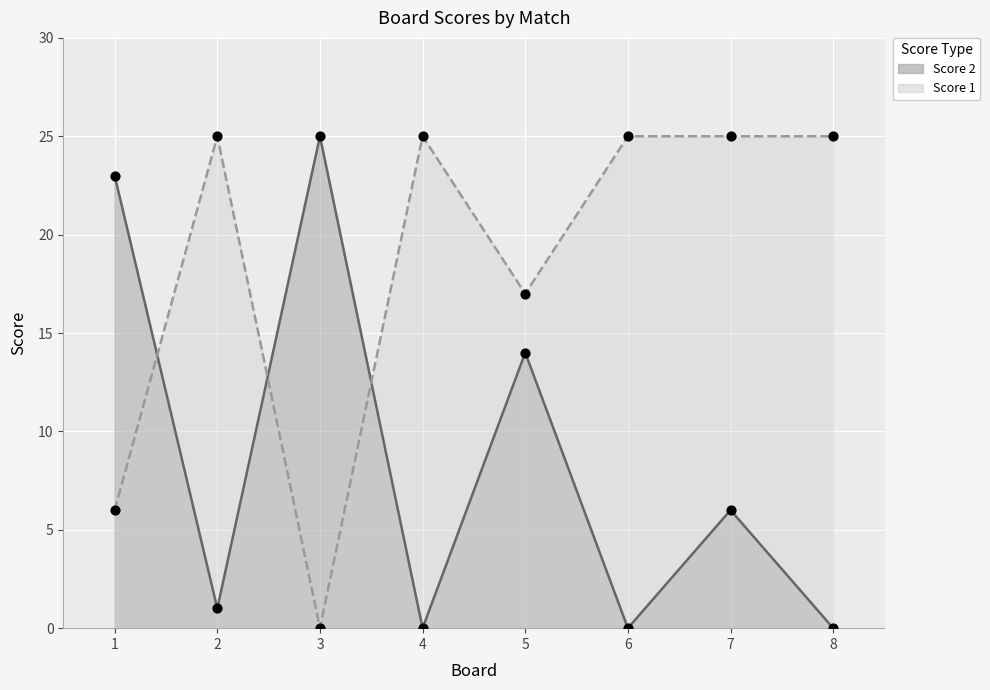

What are all the series names shown in the legend?

Score 1, Score 2